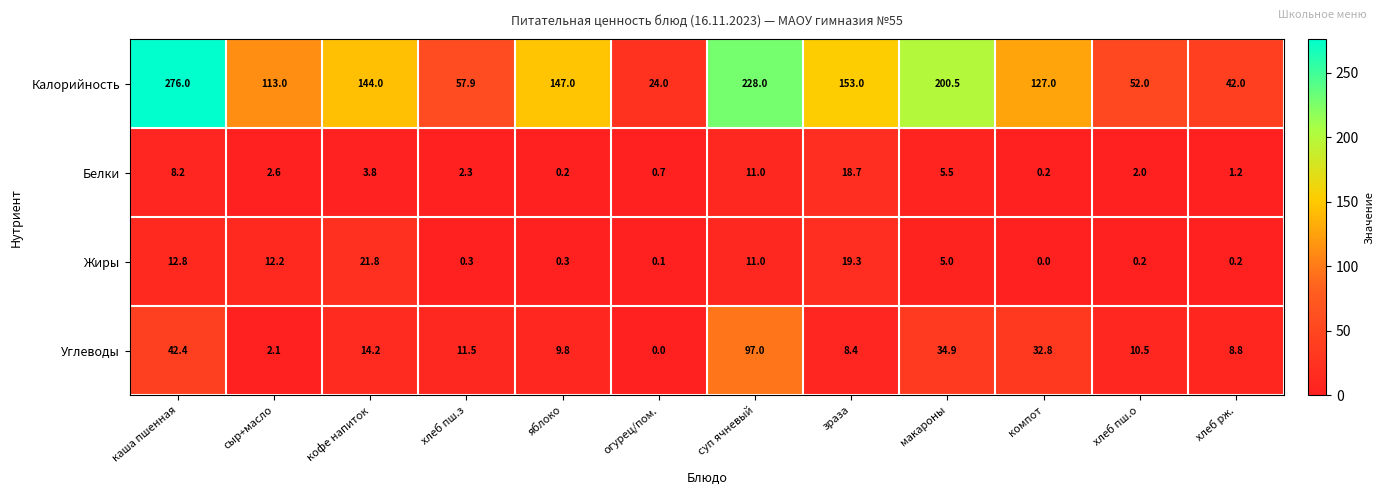

At how many categories does at least one series exceed 140?

6